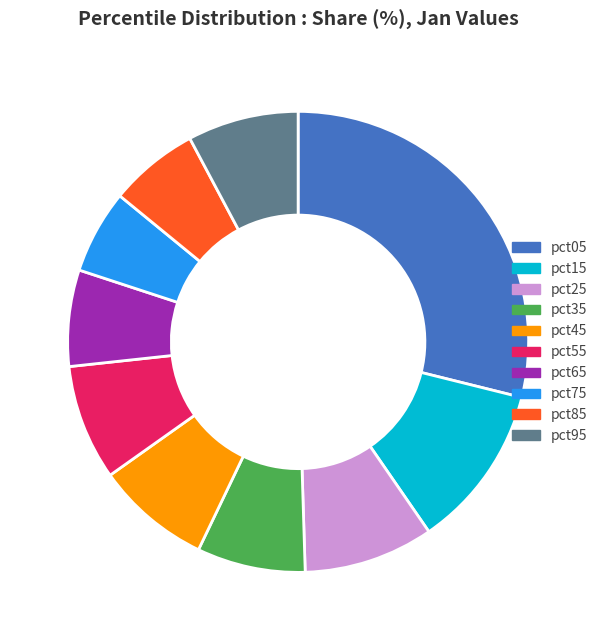

Does pct25 account for over 50% of the chart?

No